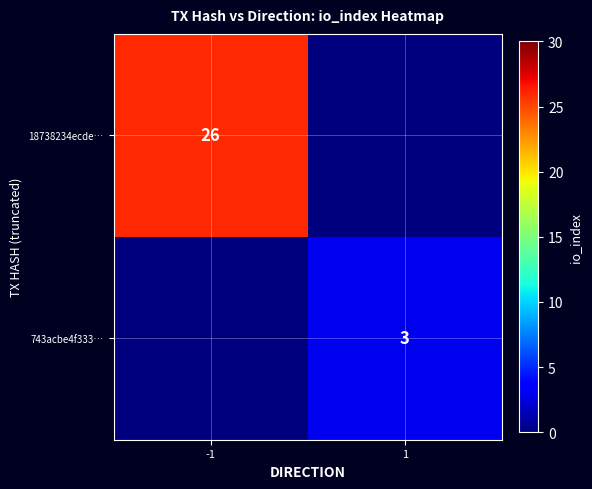

The value of 18738234ecde… at -1 is 26. True or false?

True